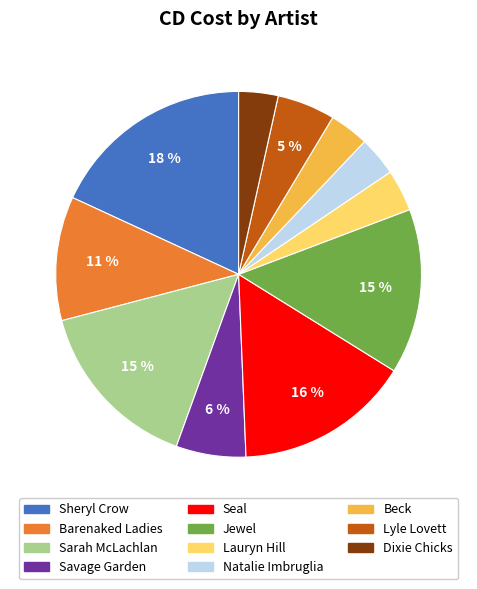

Count the number of slices in the pie.

11